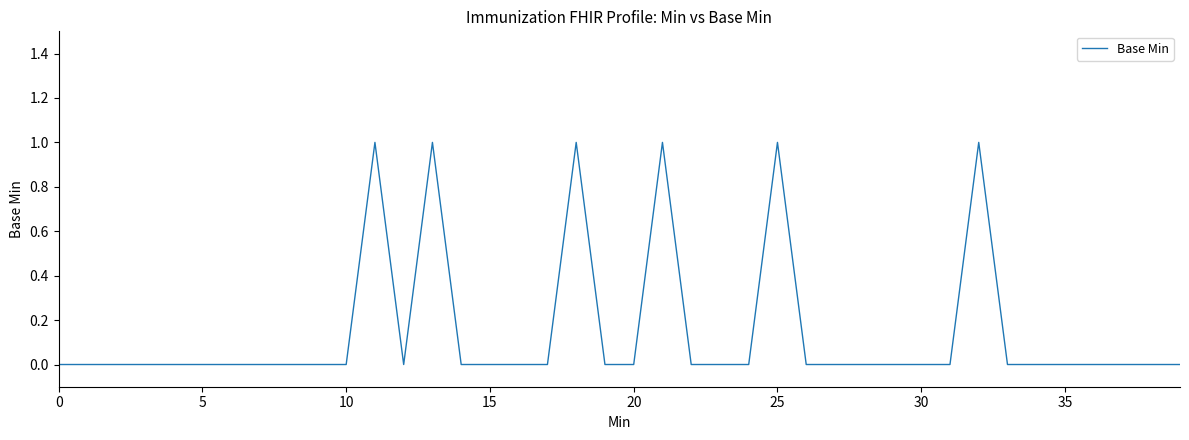

The value at 10 is 0. True or false?

True